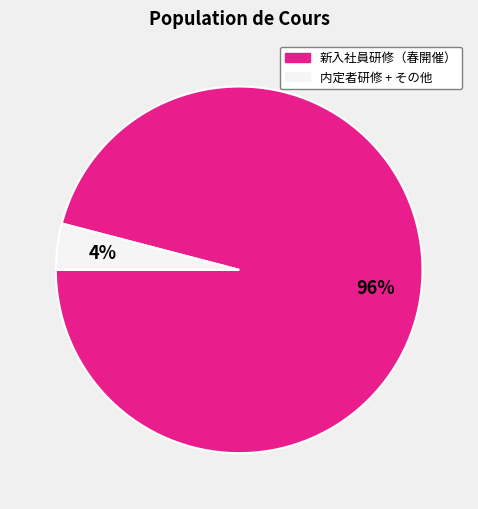

Does any single category account for the majority?

Yes